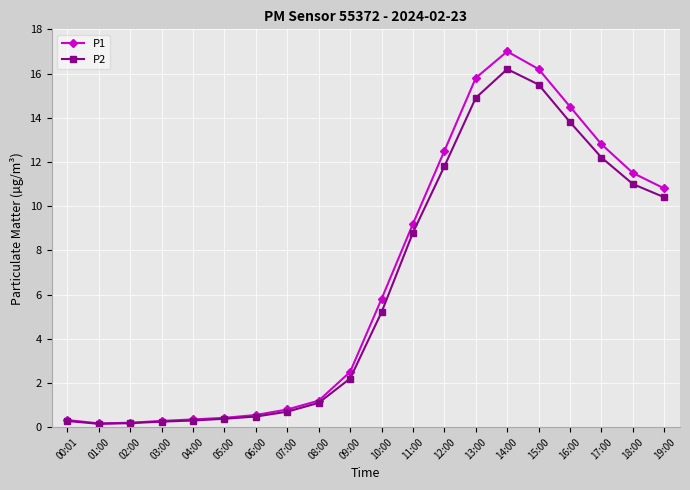

In P2, how many points are higher than both neighbors (excluding endpoints)?

1